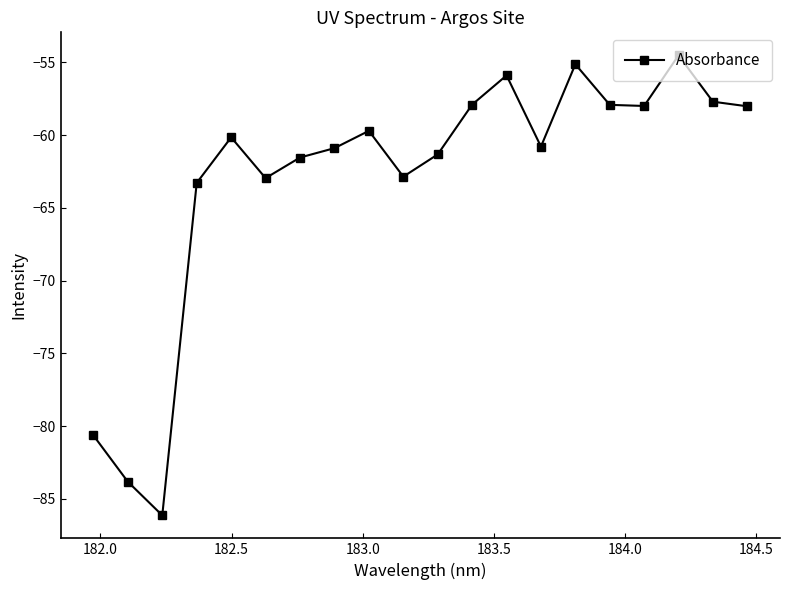

True or false: there are more than 1 points higher than both neighbors.

True